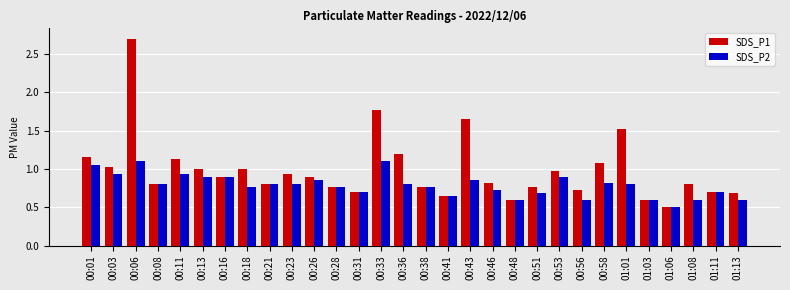

Which series has the largest range (max minus min)?

SDS_P1